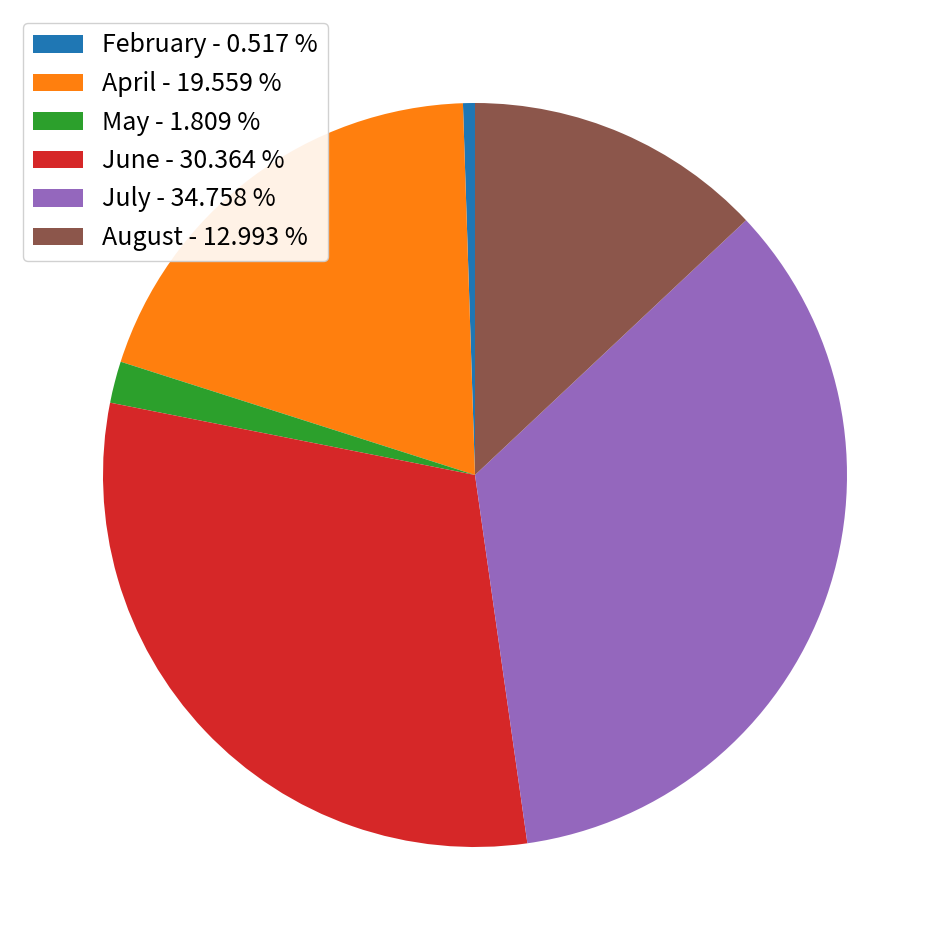

How many segments does this pie chart have?

6